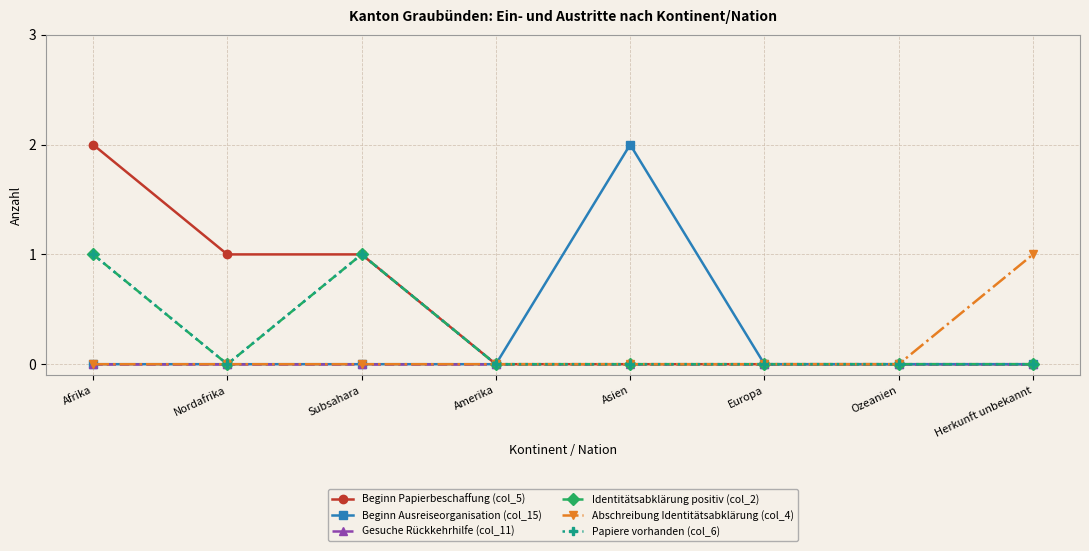

True or false: Beginn Ausreiseorganisation (col_15) has more than 2 interior local peaks.

False